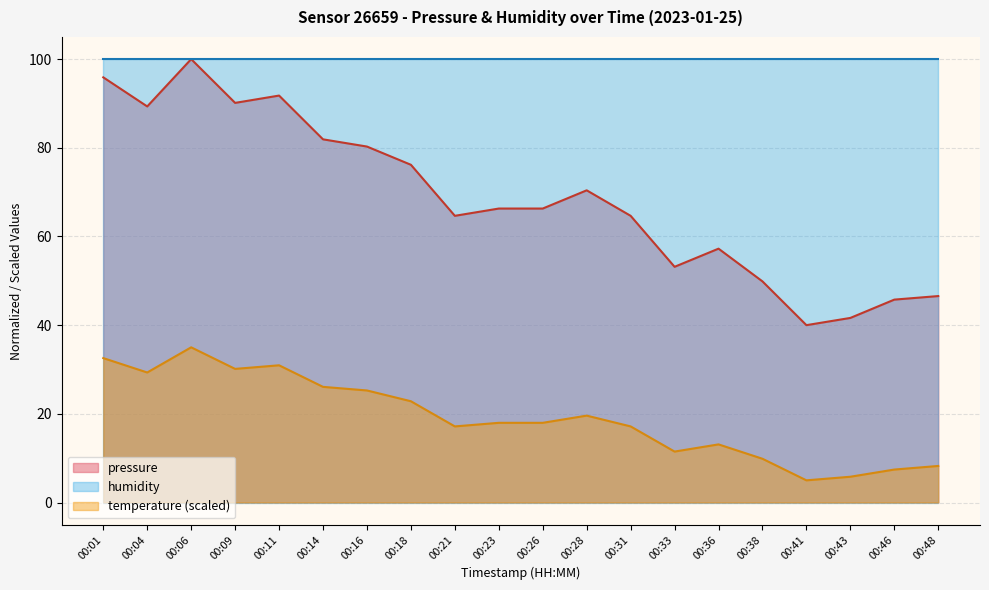

What is the value of the 13th point from the left?

64.7